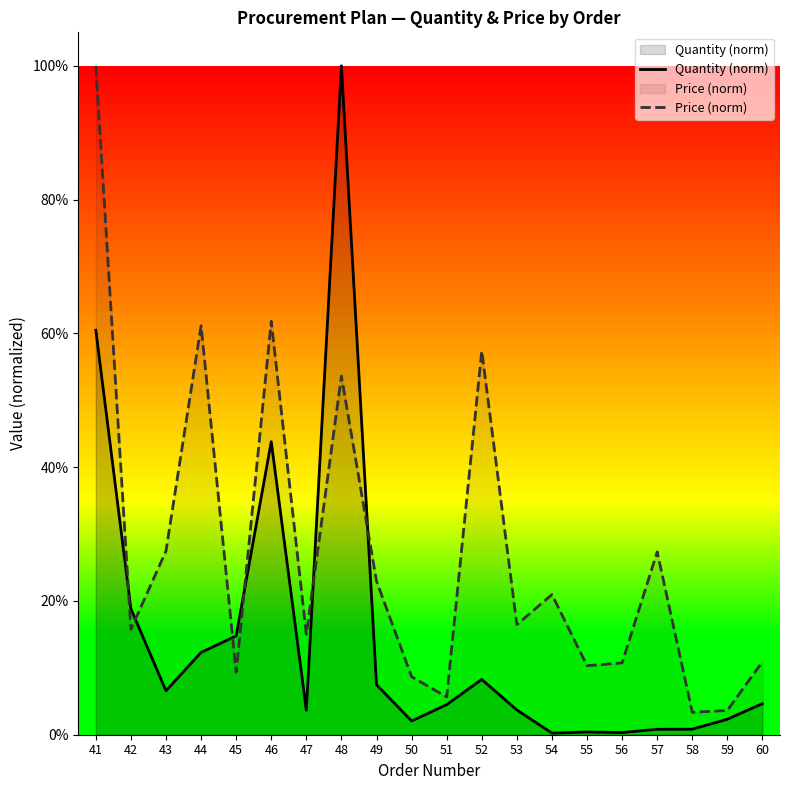

At which category is the sum across all series the highest?

41